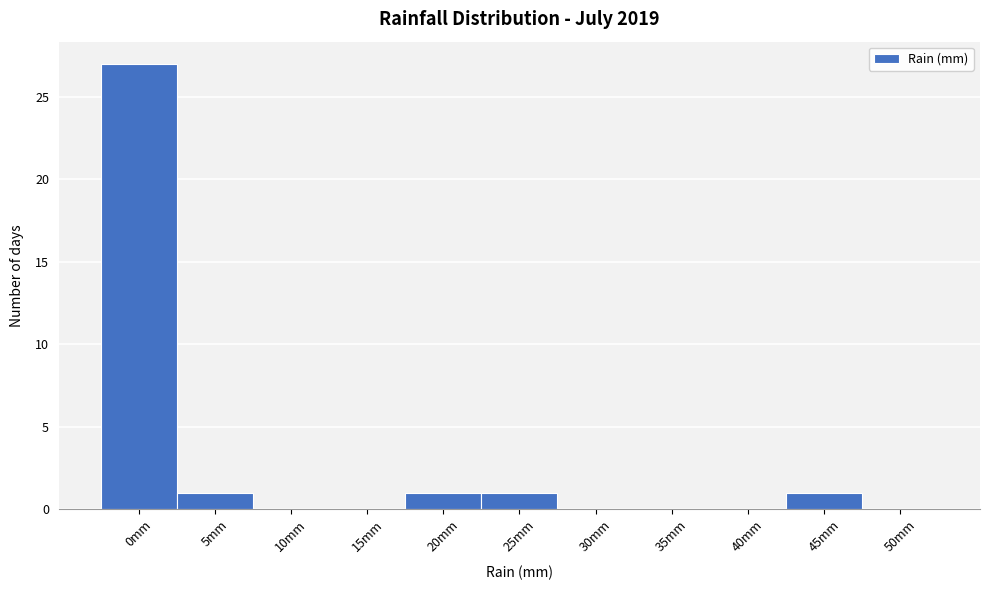

Reading left to right, extract all data points from this chart.

0mm=27	5mm=1	10mm=0	15mm=0	20mm=1	25mm=1	30mm=0	35mm=0	40mm=0	45mm=1	50mm=0